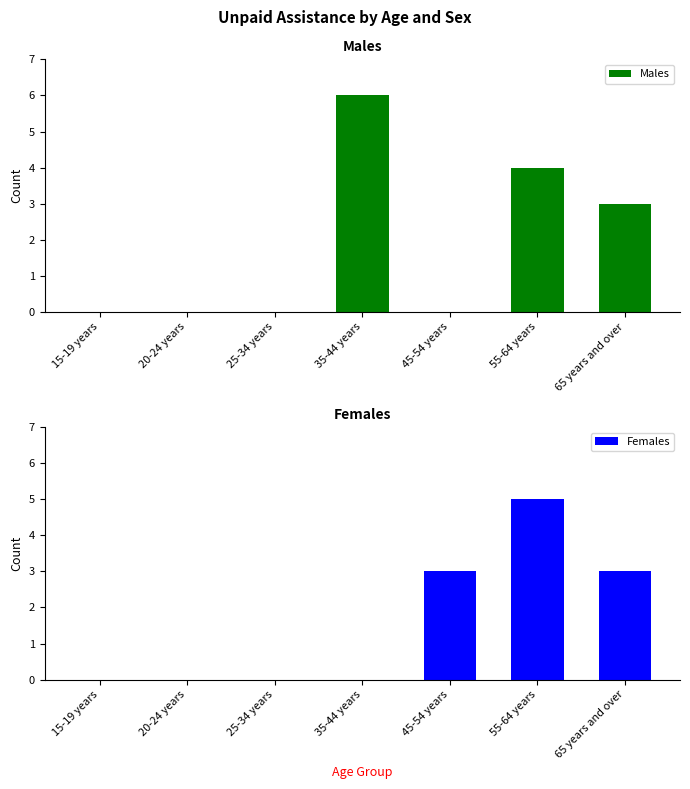

What is the total value across all series at 55-64 years?

9